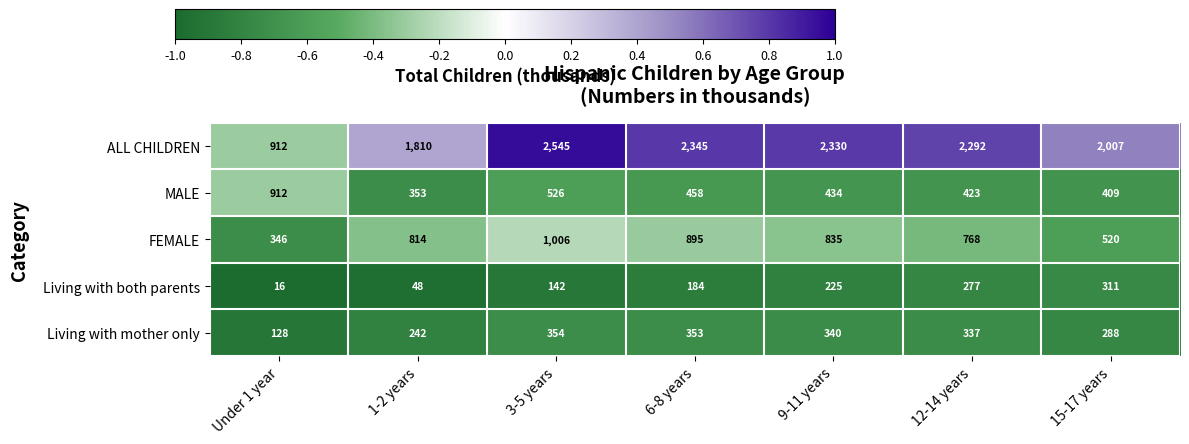

Which category has the lowest value across all series?

Under 1 year